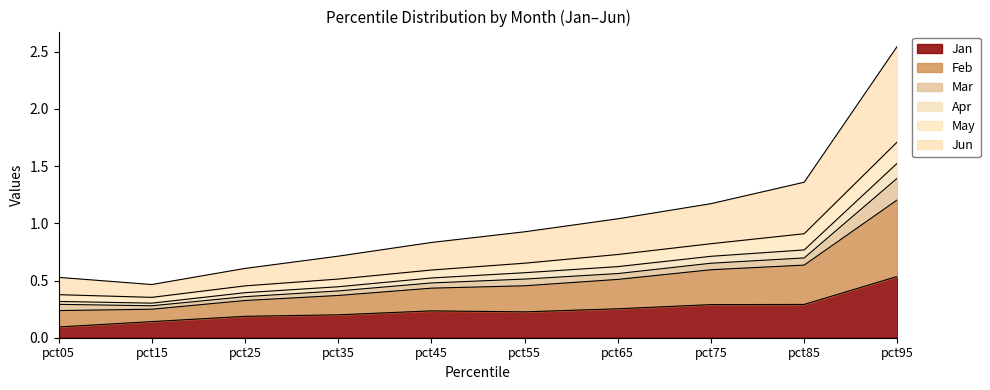

Does the chart display data point markers on the line(s)?

No